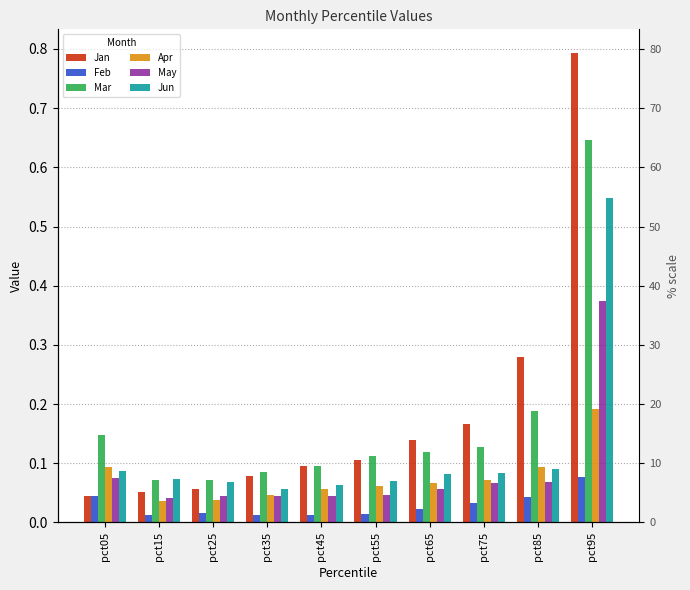

How many distinct data groups are displayed?

6